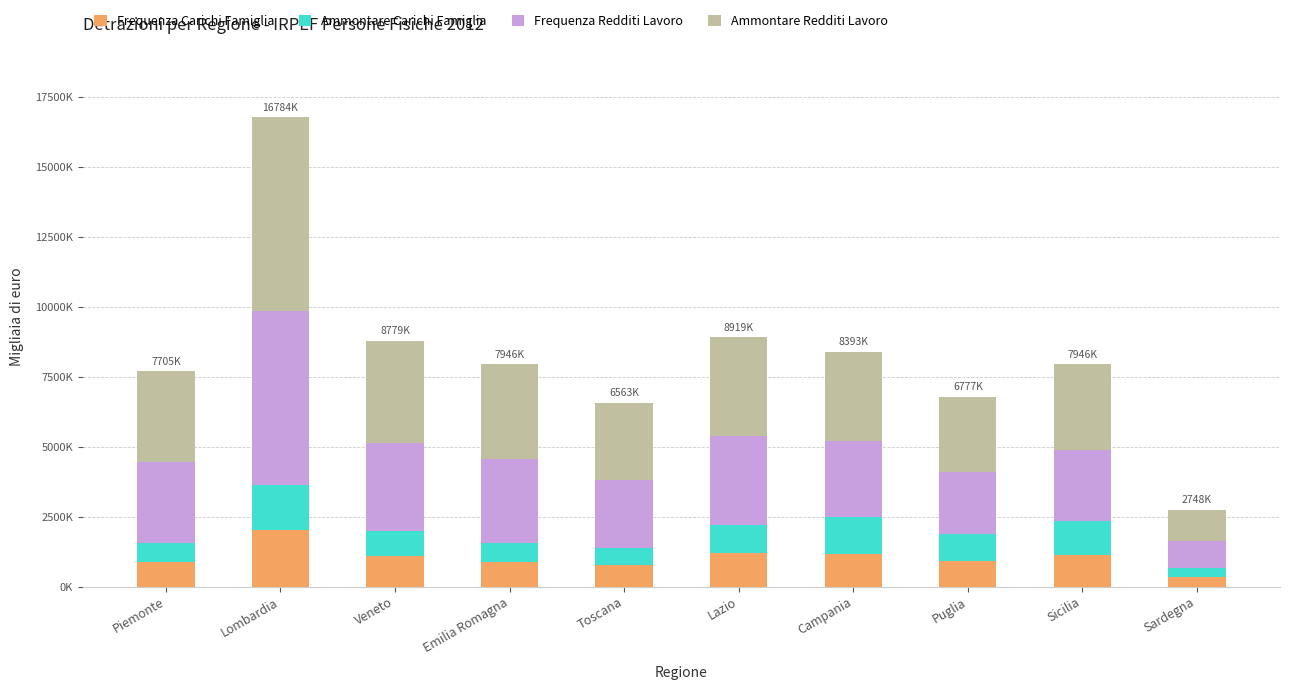

The Ammontare Carichi Famiglia series shows 210504 at Lazio. True or false?

False